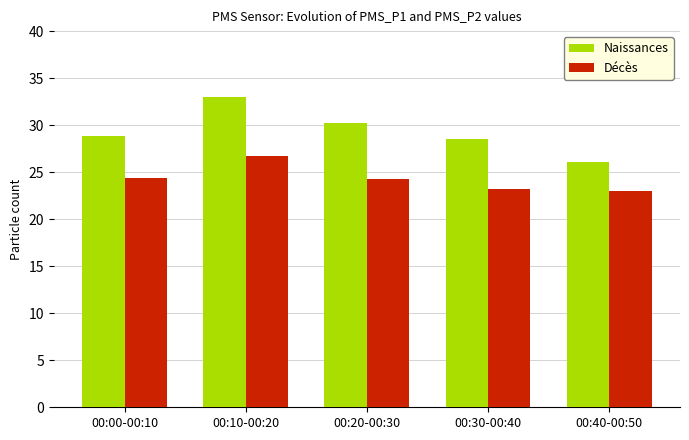

Between 00:00-00:10 and 00:10-00:20, which series saw the biggest shift?

Naissances